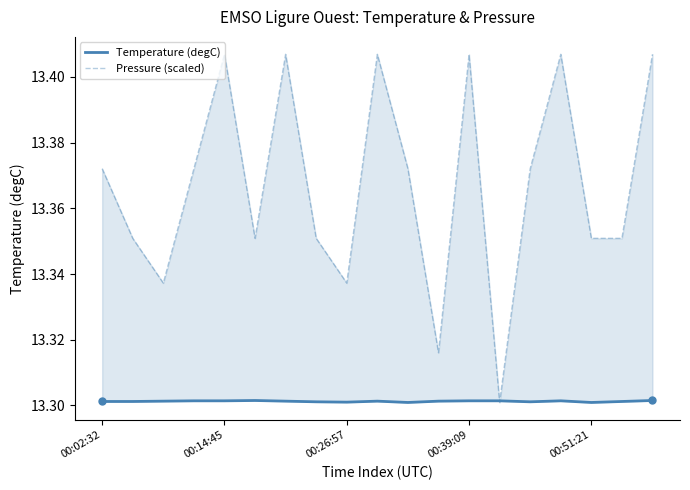

The Temperature (degC) series shows 7.7 at 6. True or false?

False